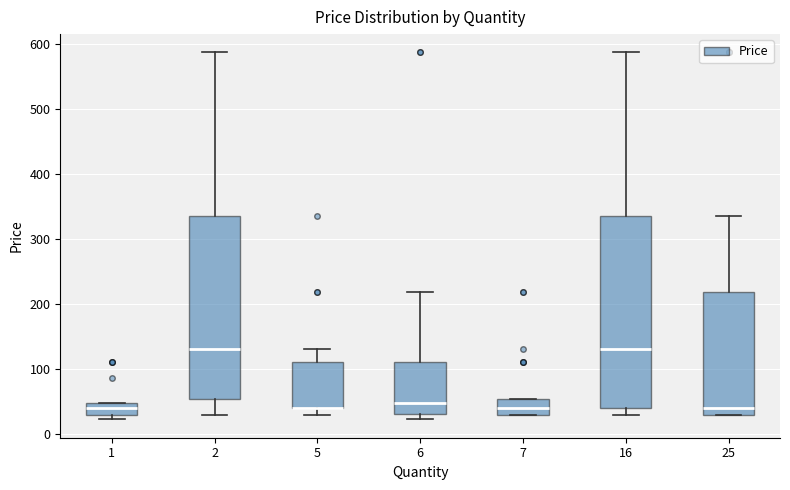

Where is the lower edge of the box at x = 7 on the y-axis? The values are not printed on the chart, so give them approximately, as read against the axis.

30